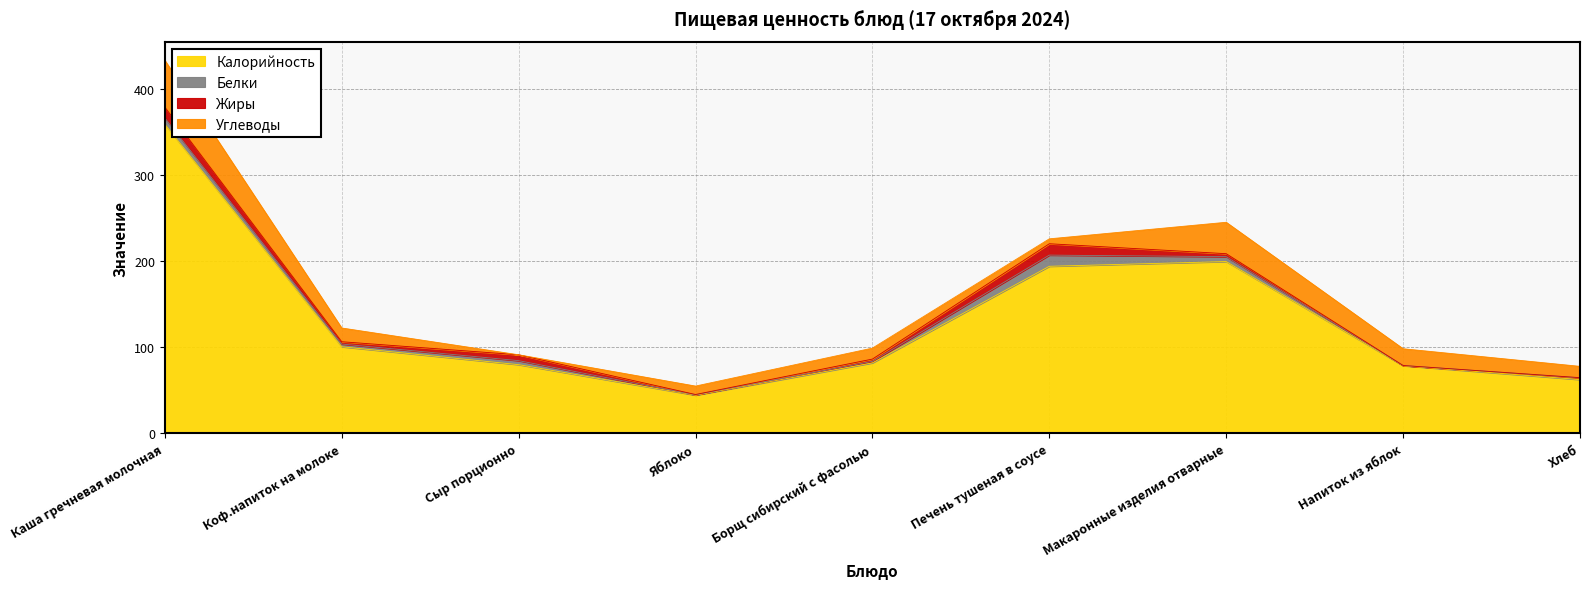

True or false: Белки has a value of 7.3 at Каша гречневая молочная.

True